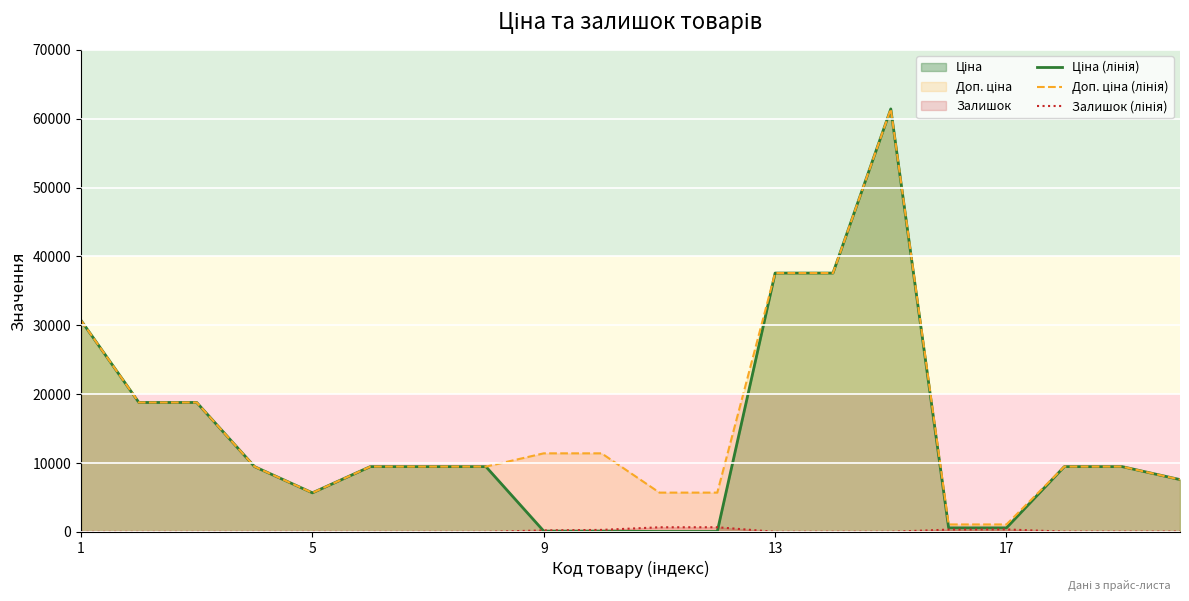

What is the spread (max minus min) of values at 7?

9478.1